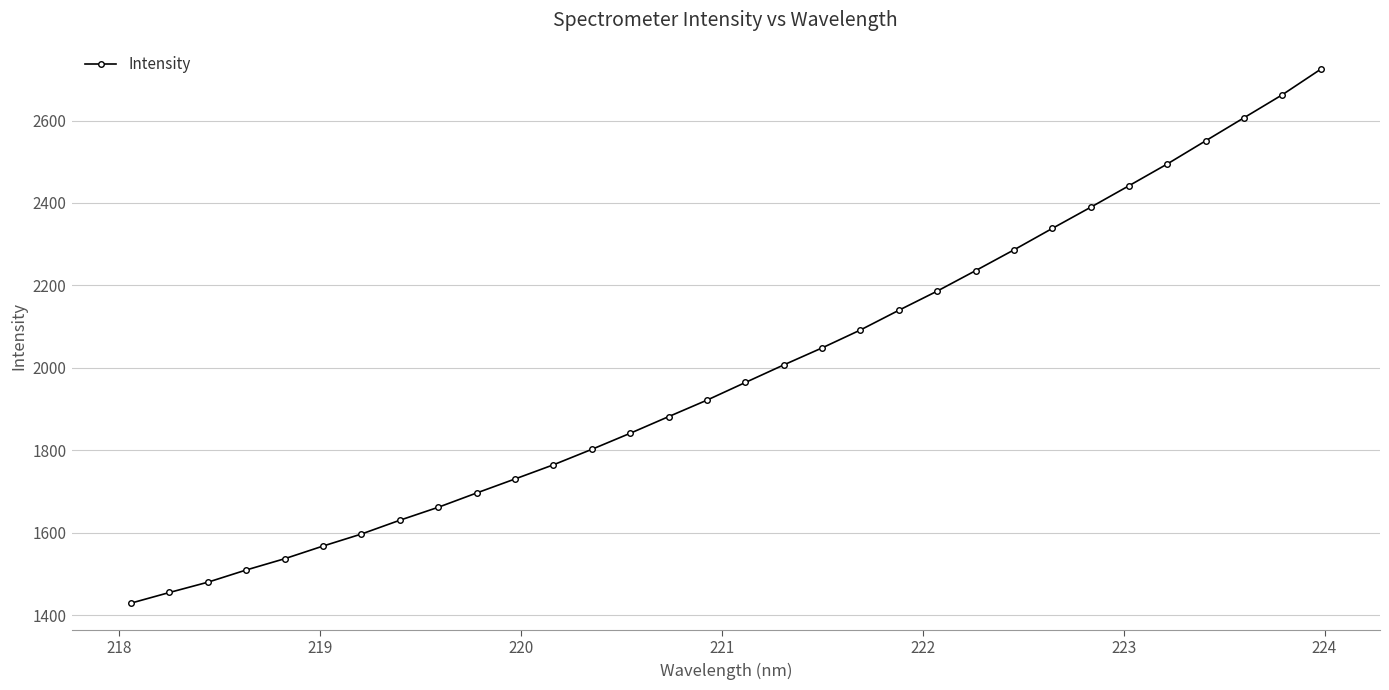

What is the value of the 26th point from the left?

2389.4